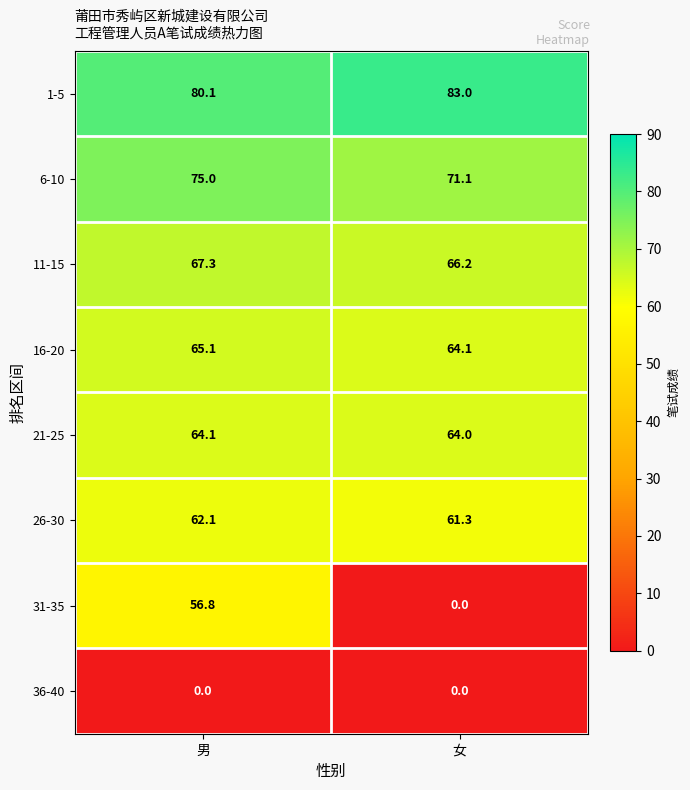

What is the difference between the maximum and minimum values in the 26-30 series?

0.8